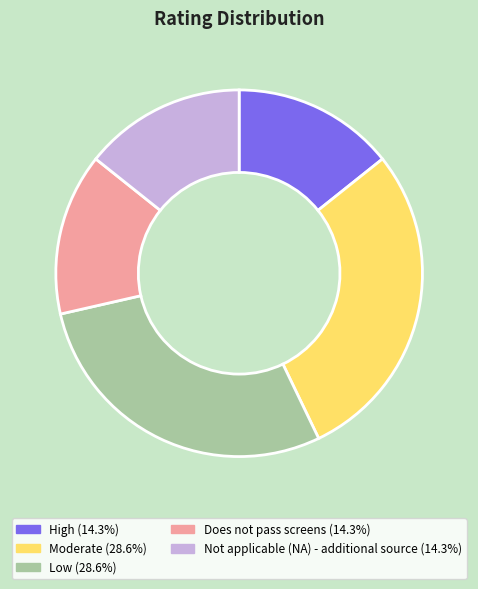

Is the sum of Does not pass screens and High greater than half?

No